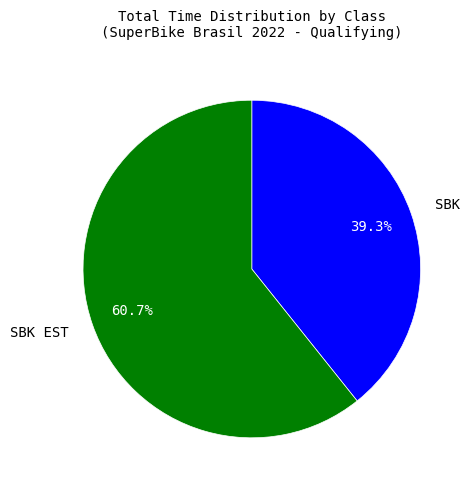

Which slice is the smallest?

SBK